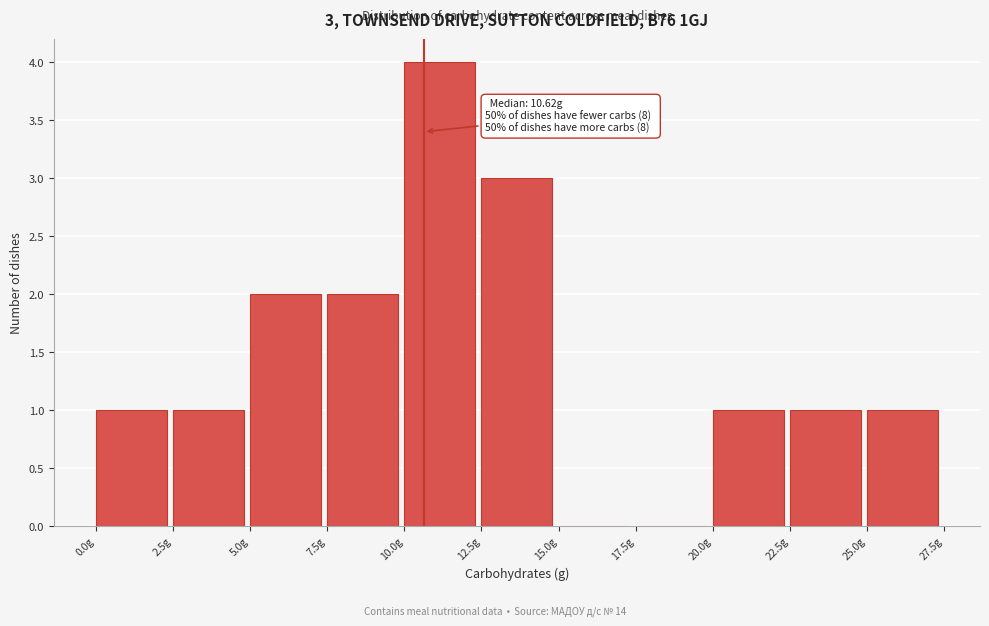

Over which range of the x-axis is the bar tallest?

10.0 to 12.5